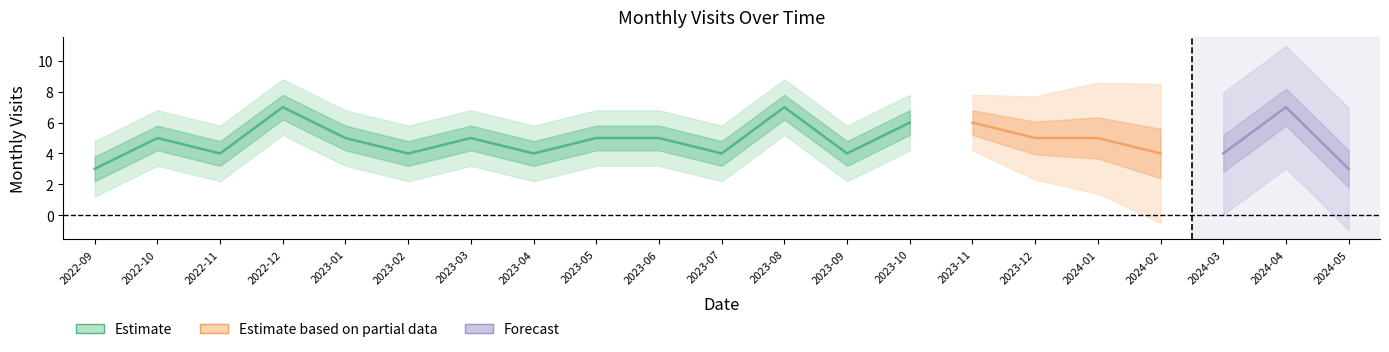

How many interior local peaks (higher than both neighbors) does the data have?

5